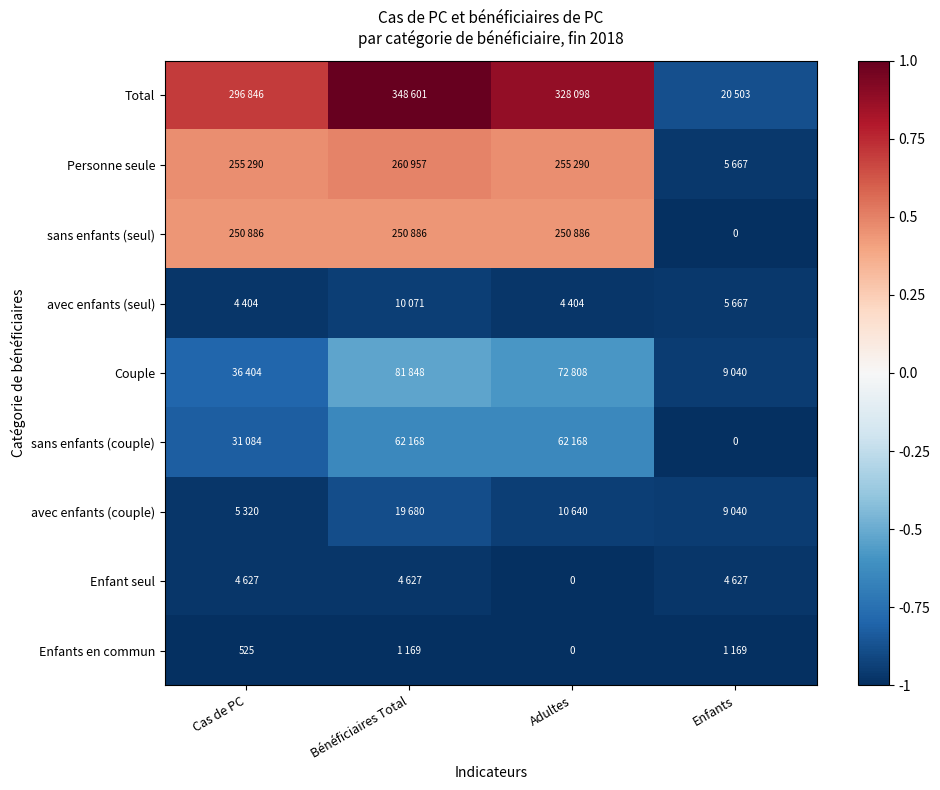

Count the Personne seule values in the range 0 to 1.

3